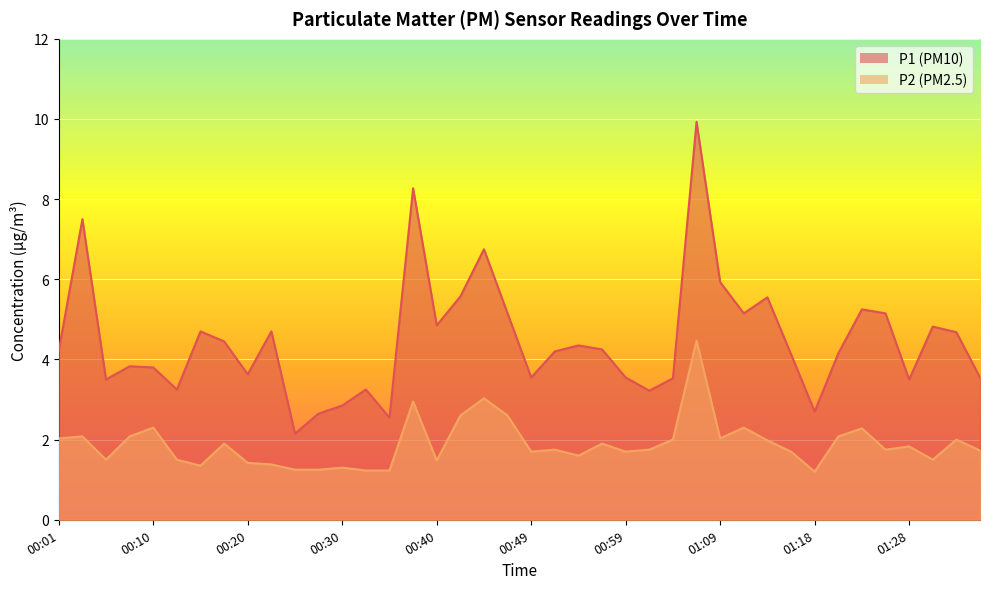

In P1, how many points are higher than both neighbors (excluding endpoints)?

12